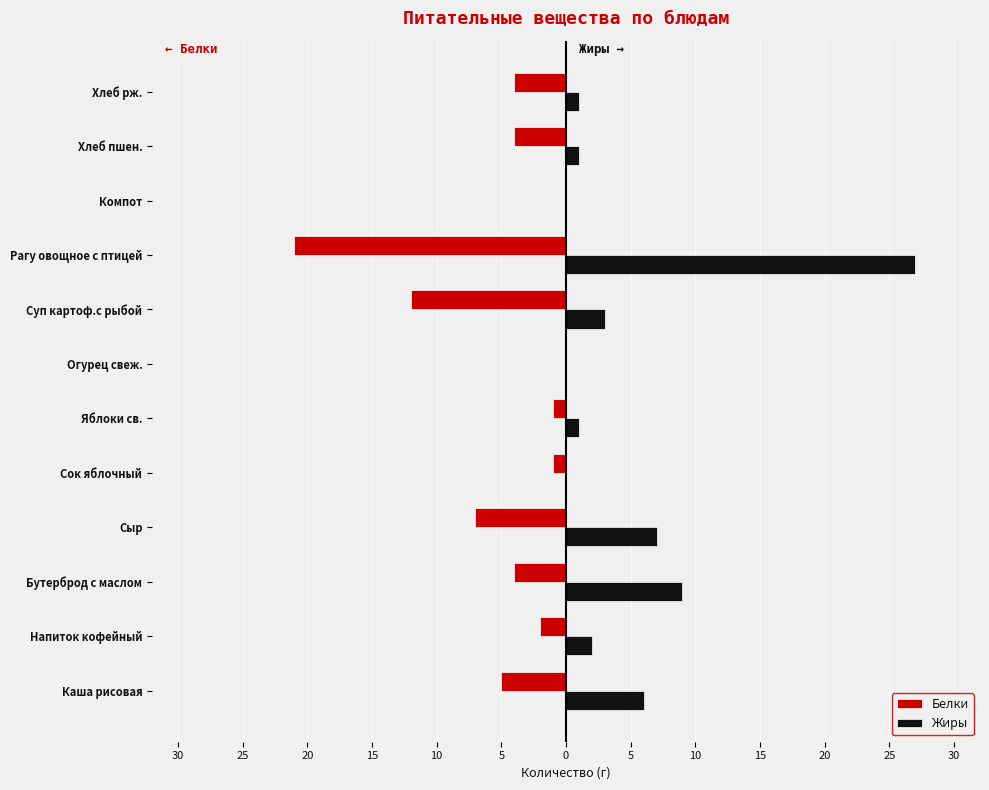

What is the difference between the maximum and minimum values in the Белки series?

21